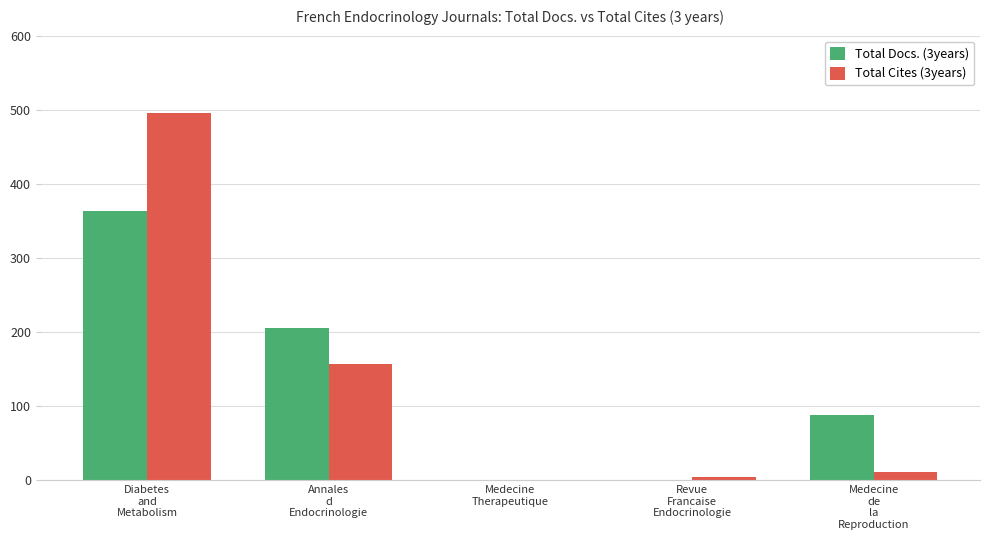

How many Total Docs. (3years) values are between 0 and 205?

4